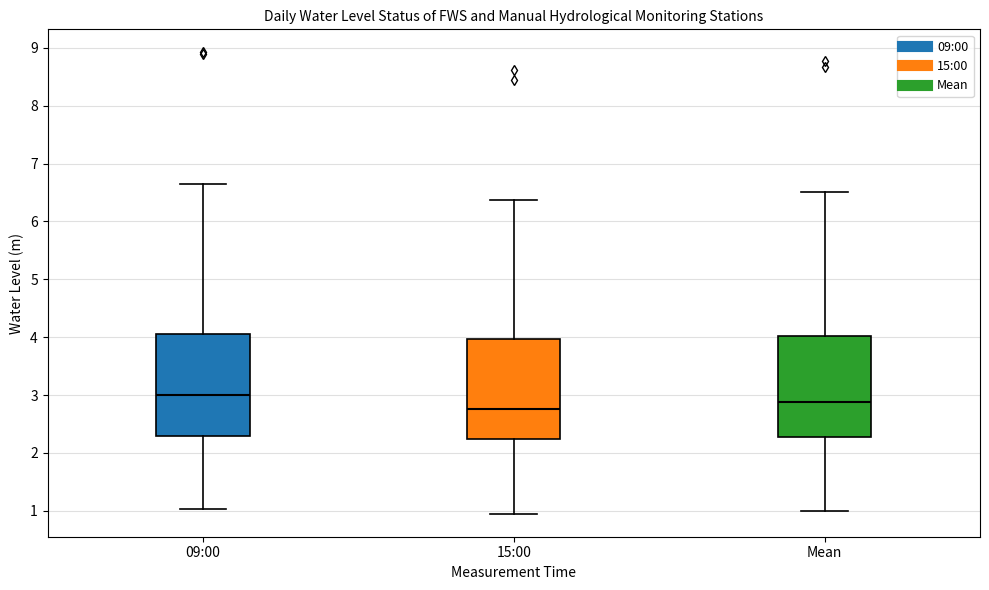

Where does the median line of the box for 09:00 sit on the y-axis? The values are not printed on the chart, so give them approximately, as read against the axis.

3.0